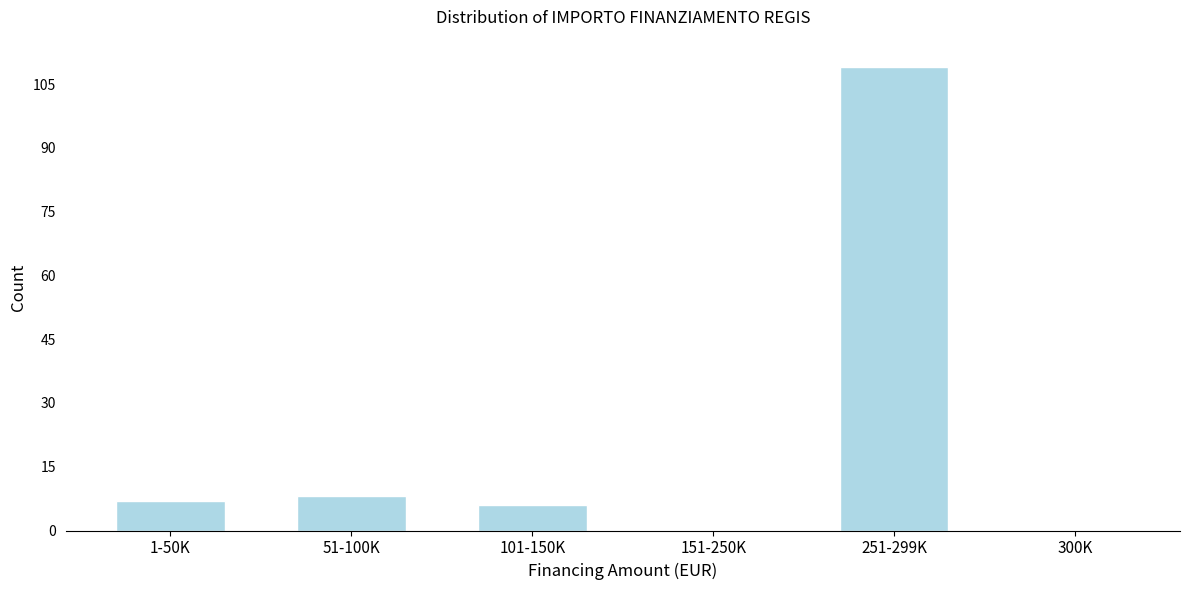

Reading left to right, what are all the values shown in this chart?

1-50K=7	51-100K=8	101-150K=6	151-250K=0	251-299K=109	300K=0